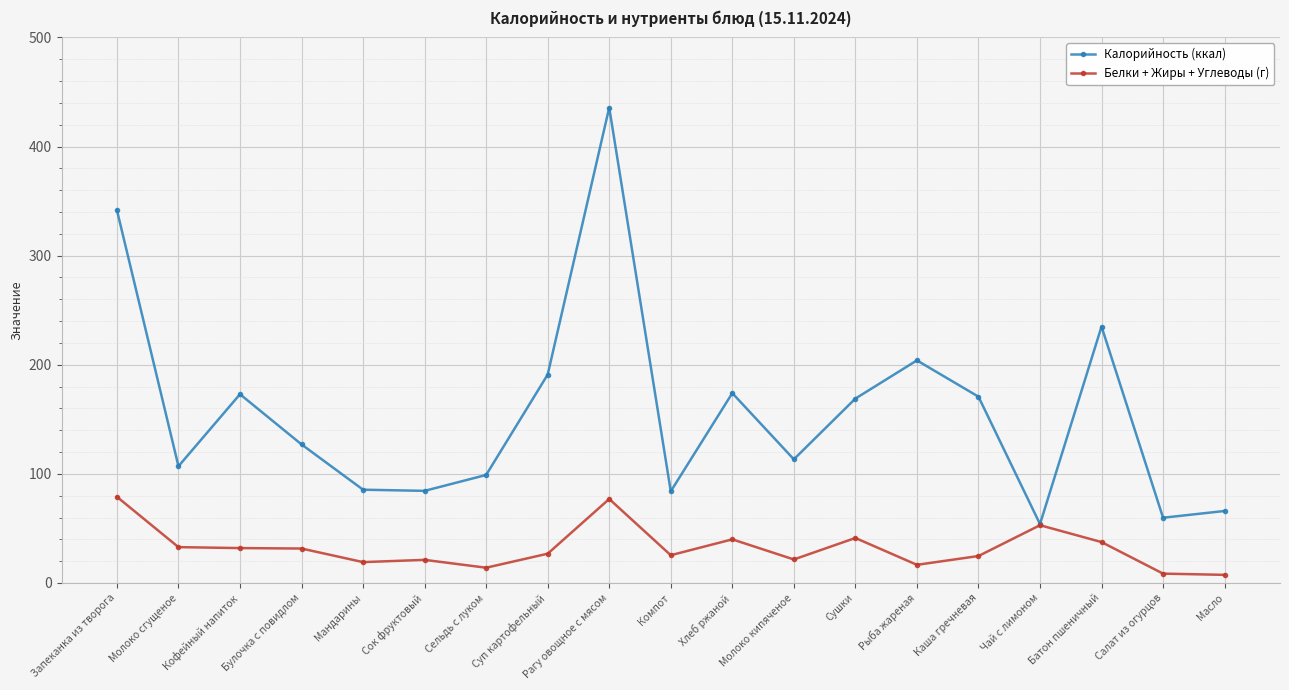

At how many categories does at least one series exceed 40?

19